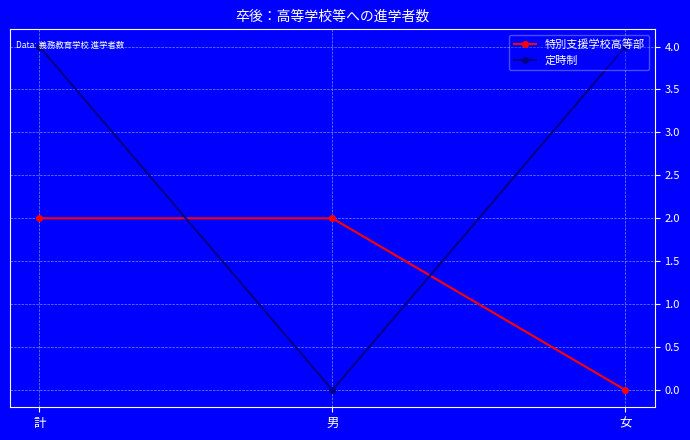

What is the total value across all series at 女?

4